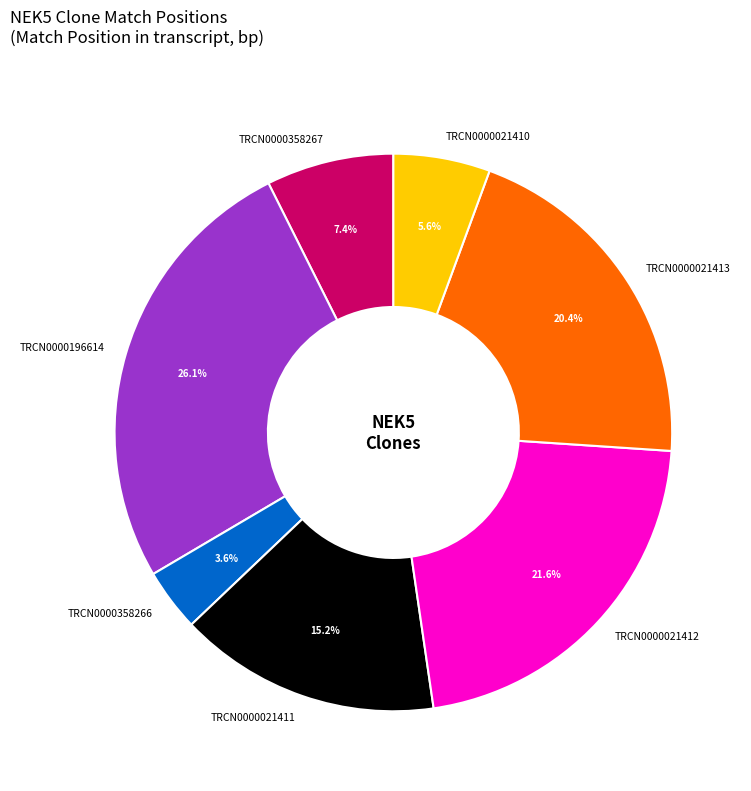

Which has a higher value, TRCN0000021411 or TRCN0000358266?

TRCN0000021411